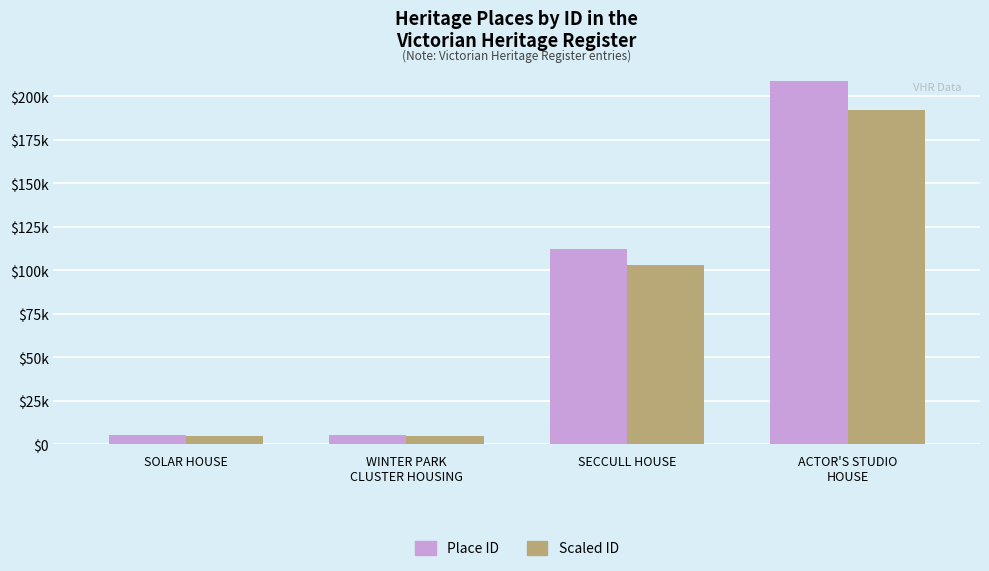

Which series has the widest spread of values?

Place ID